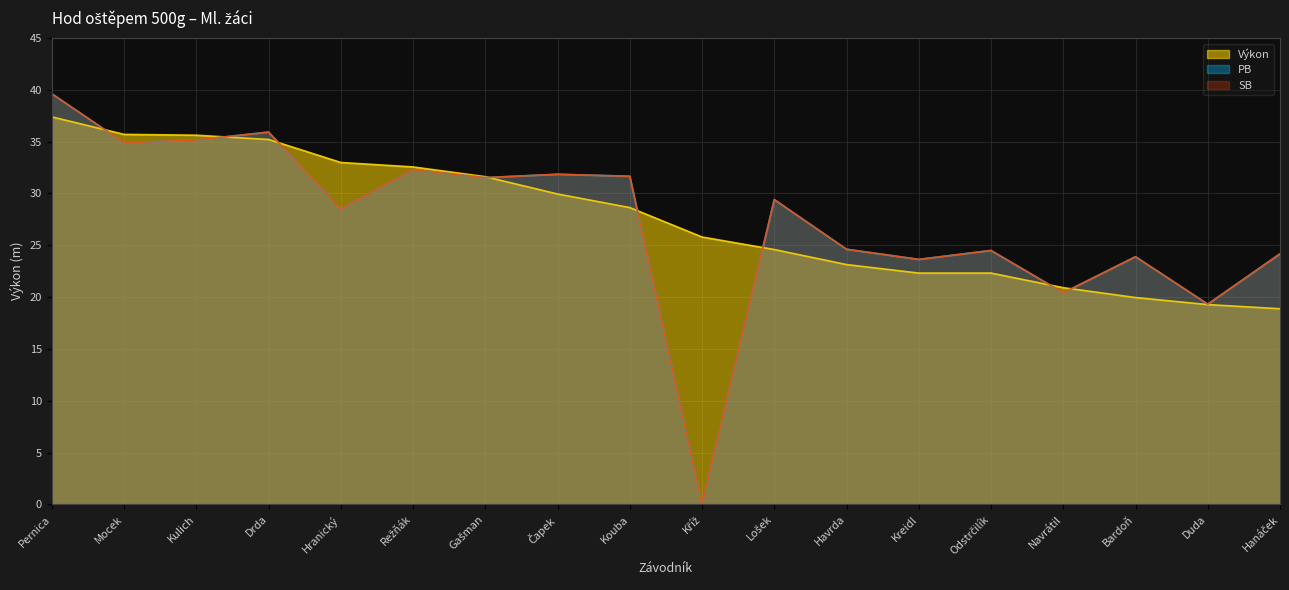

What is the lowest value of the Výkon series?

18.9